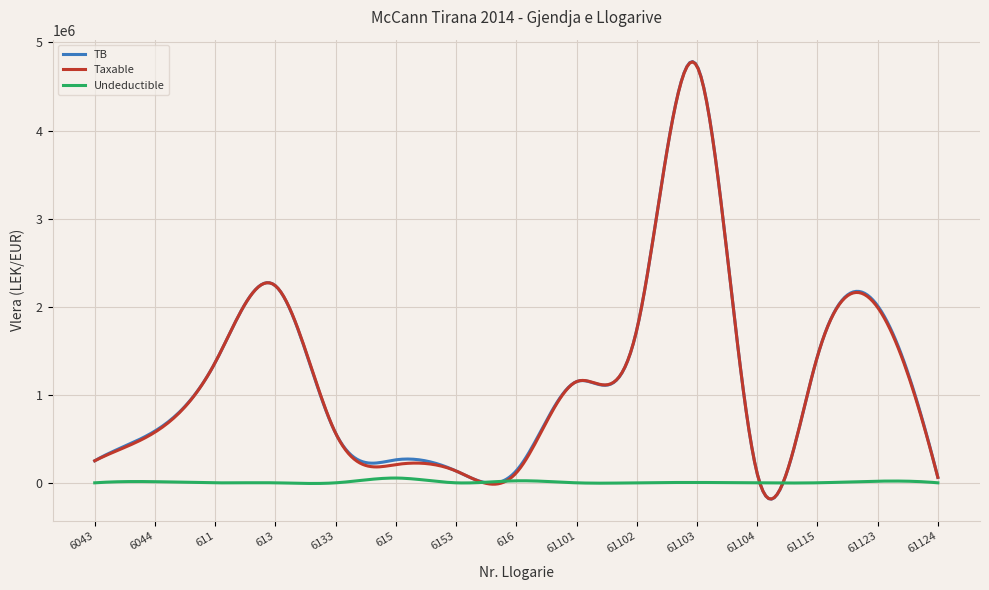

What is the greatest value displayed?

4783694.1